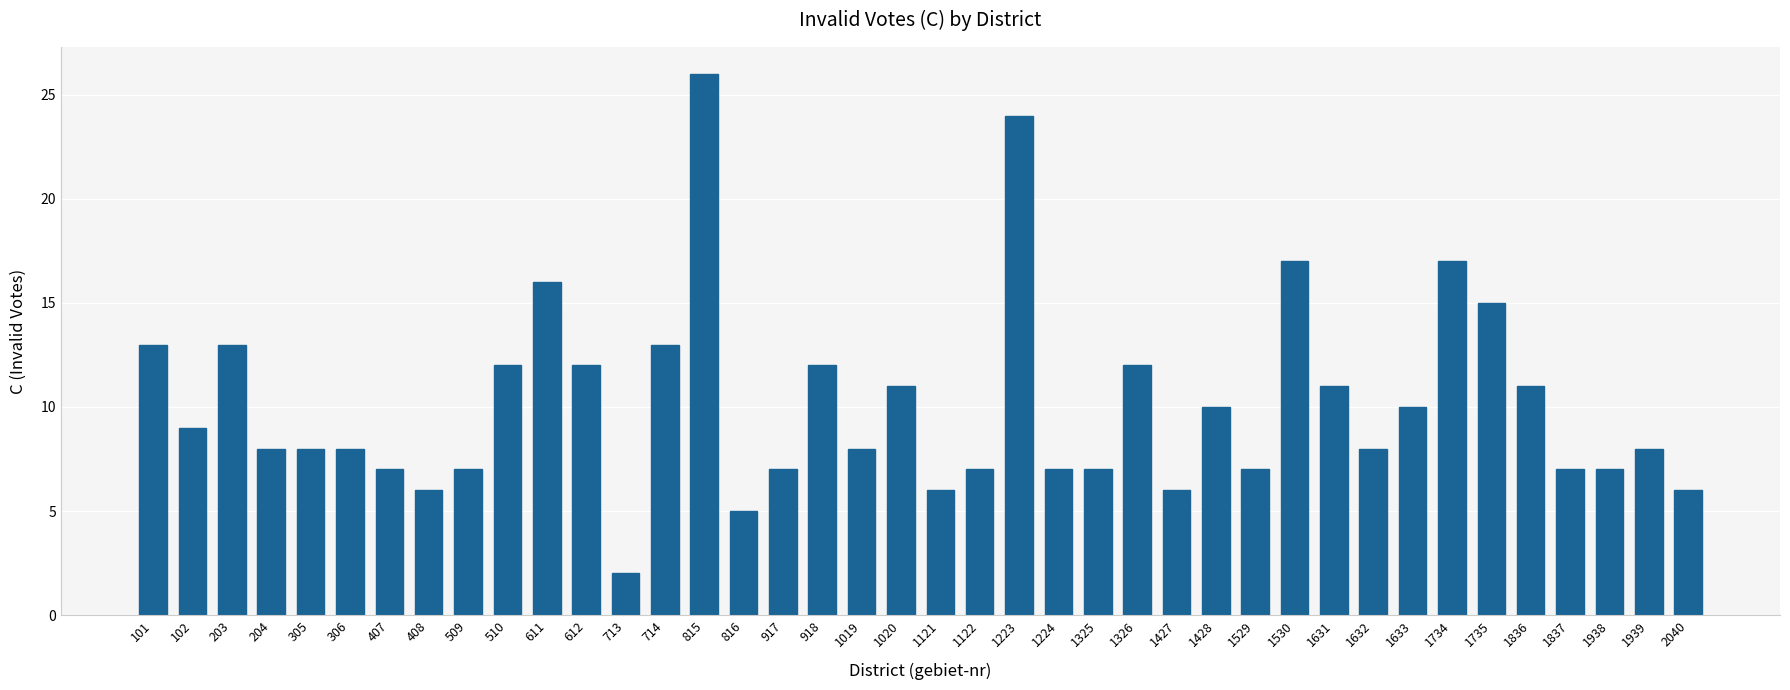

The chart shows a value of 17 at 1734. True or false?

True